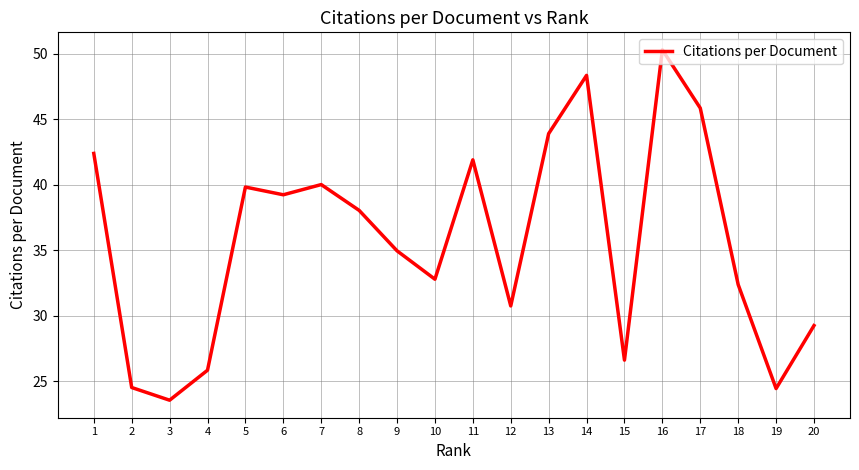

What is the change in value from 2 to 5?

+15.3